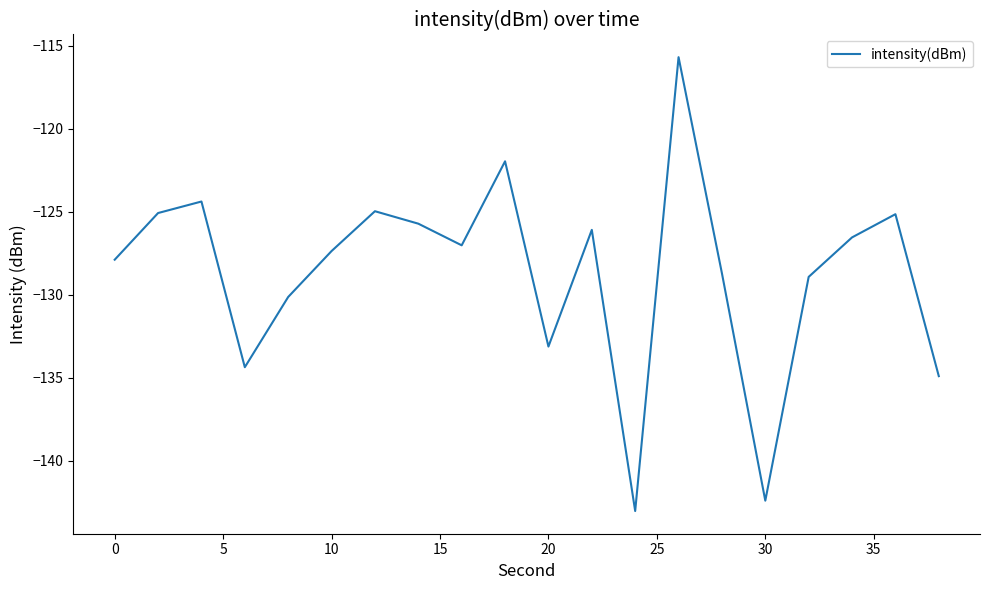

What is the difference between the maximum and minimum values?

27.3